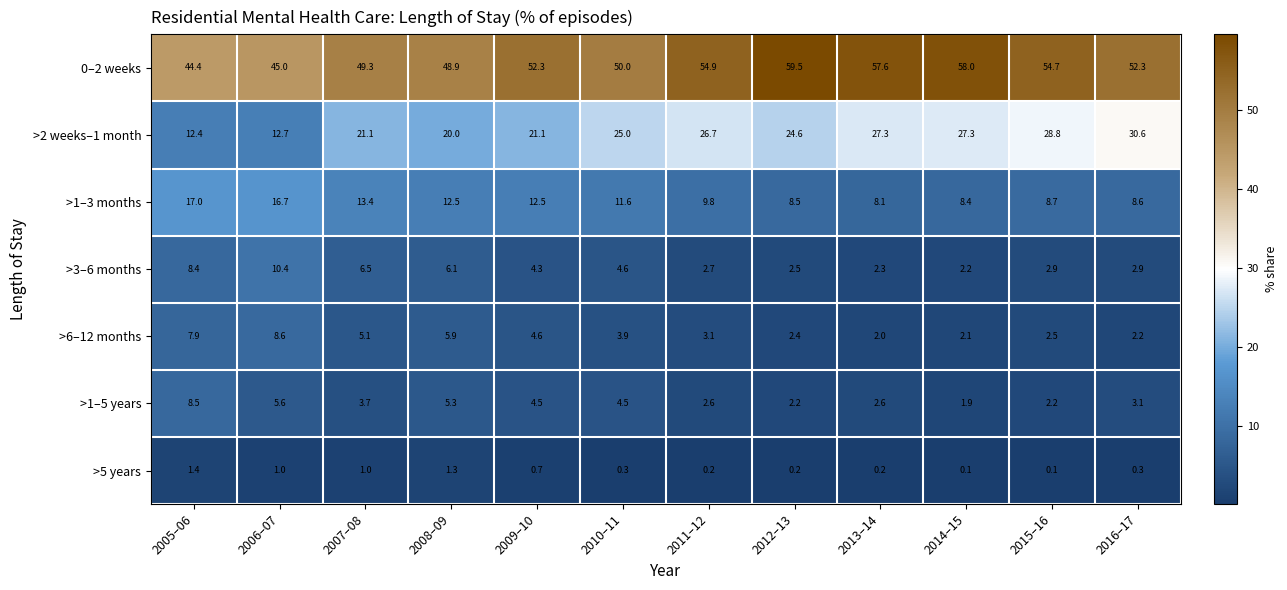

What is the total value across all series at 2008–09?

100.0